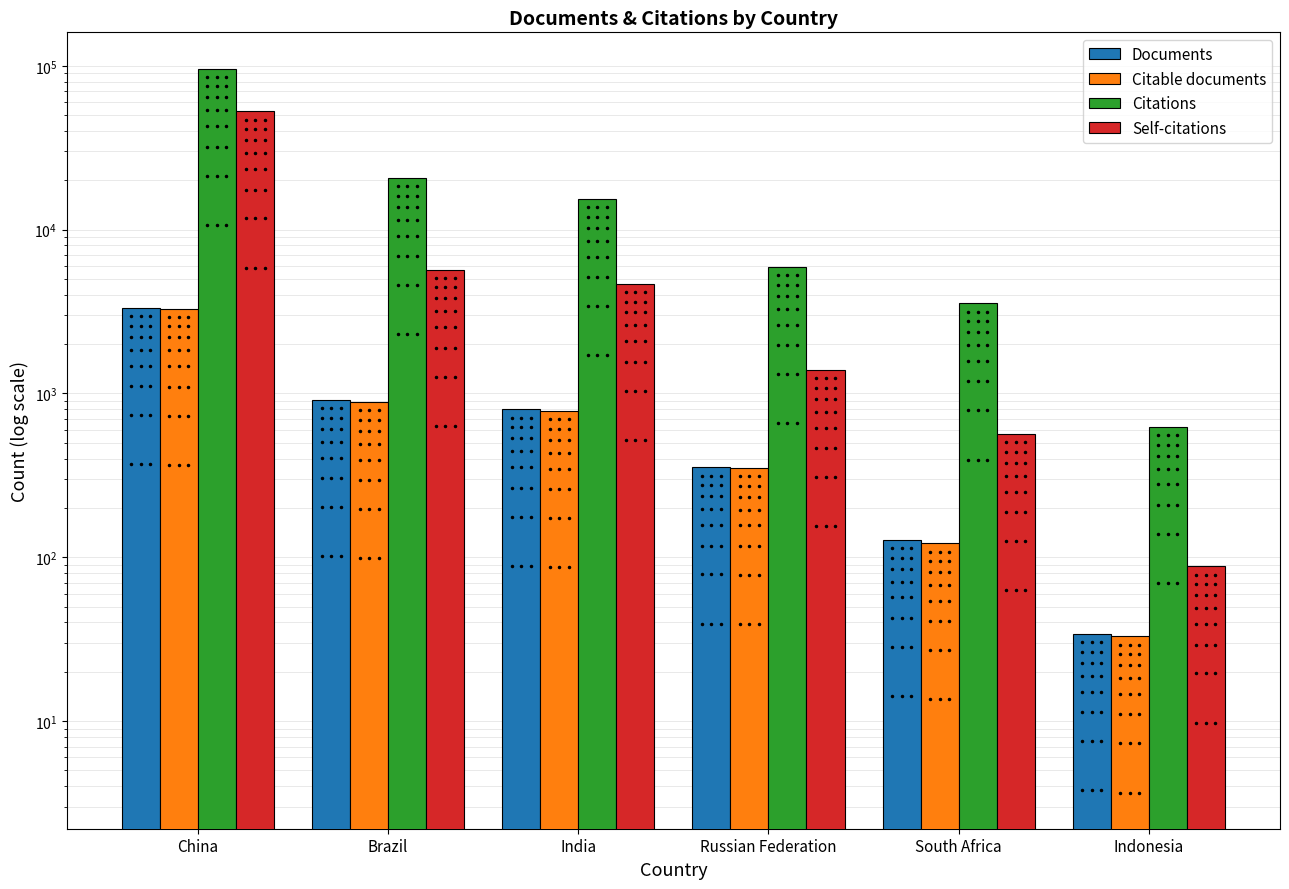

What is the total value across all series at Russian Federation?

8001